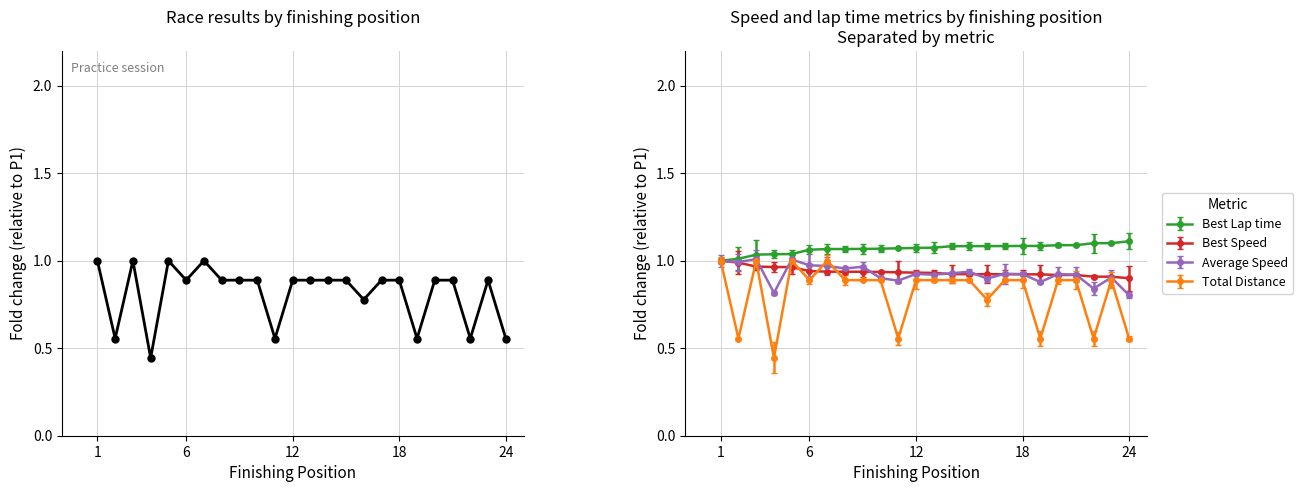

What is the difference between the maximum and minimum values?

0.6